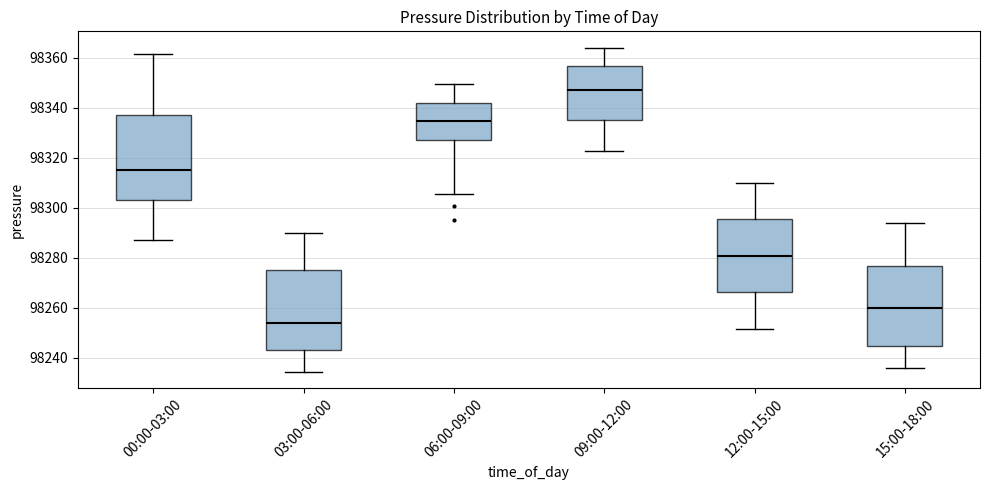

Reading left to right, read every box against the y-axis: the position of its median line, the range the box covers, and the ends of its whiskers. The values are not printed on the chart, so give them approximately, as read against the axis.

00:00-03:00: median 98314, box 98302 to 98338, whiskers 98286 to 98362
03:00-06:00: median 98254, box 98244 to 98276, whiskers 98234 to 98290
06:00-09:00: median 98334, box 98328 to 98342, whiskers 98306 to 98350
09:00-12:00: median 98348, box 98334 to 98356, whiskers 98322 to 98364
12:00-15:00: median 98280, box 98266 to 98296, whiskers 98252 to 98310
15:00-18:00: median 98260, box 98244 to 98276, whiskers 98236 to 98294